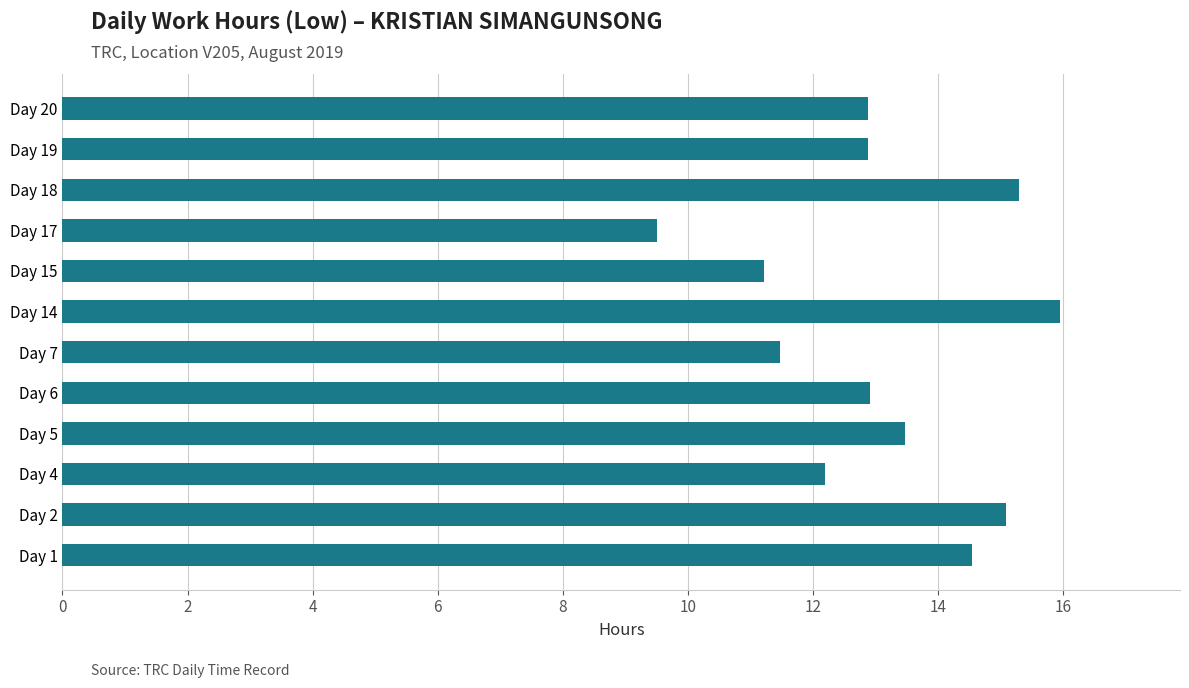

What is the change in value from Day 1 to Day 2?

+0.5